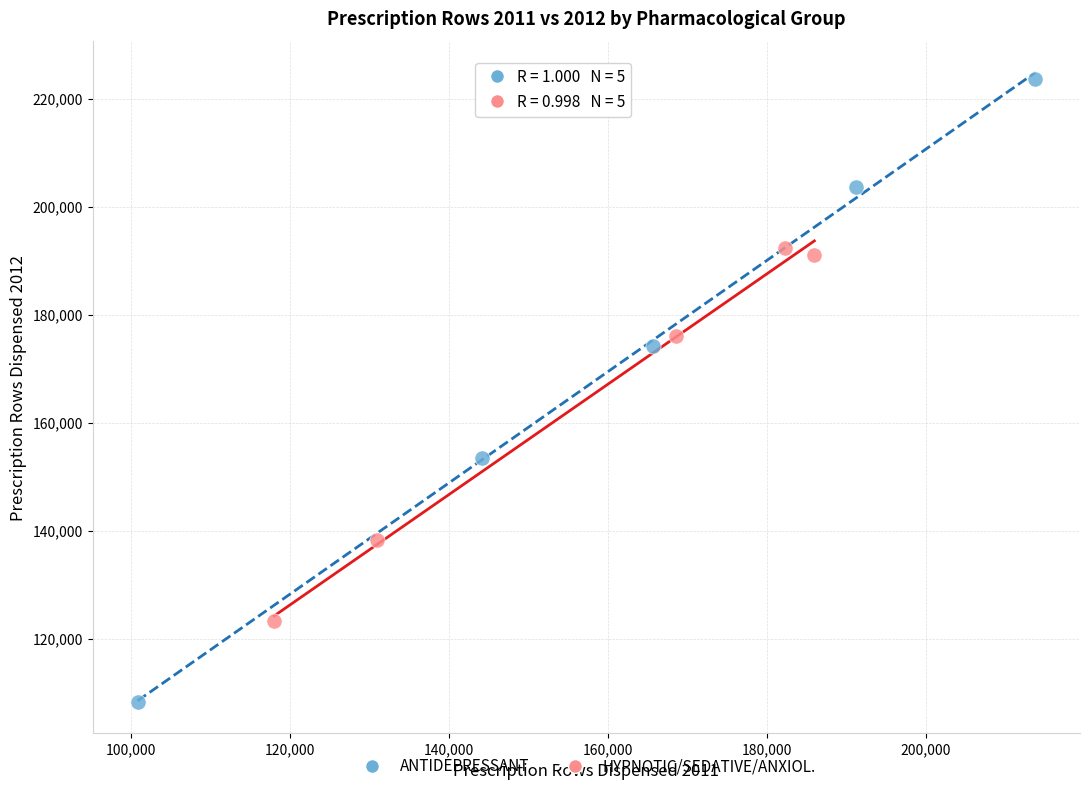

Which series contains the highest Y value?

ANTIDEPRESSANT